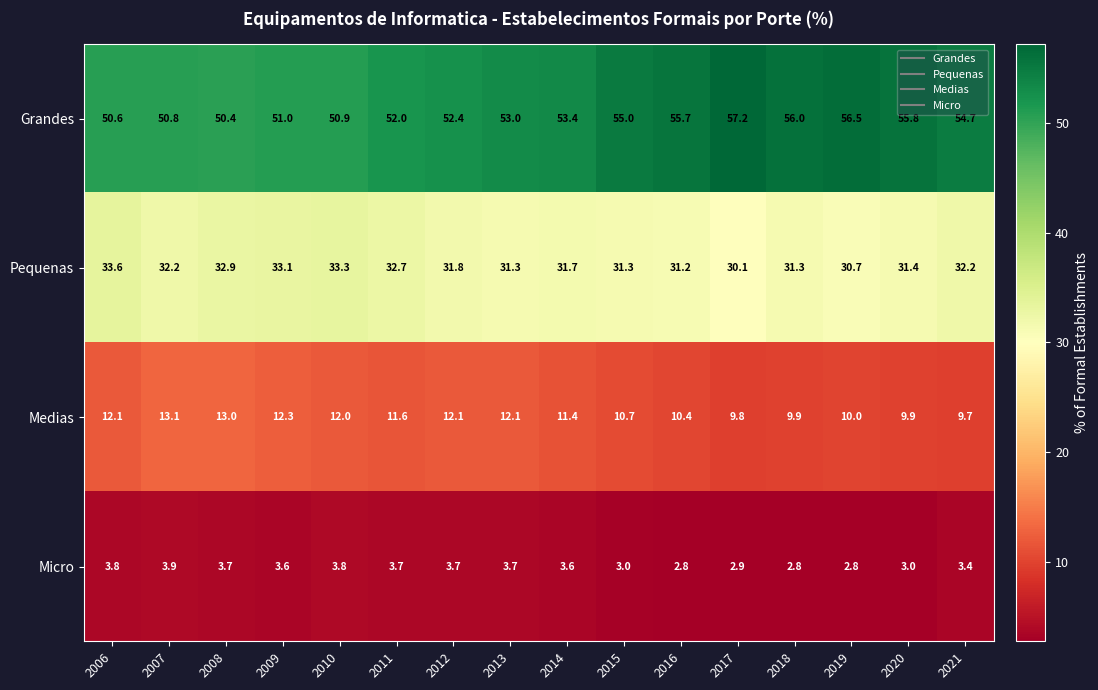

Which series has the largest total across all categories?

Grandes